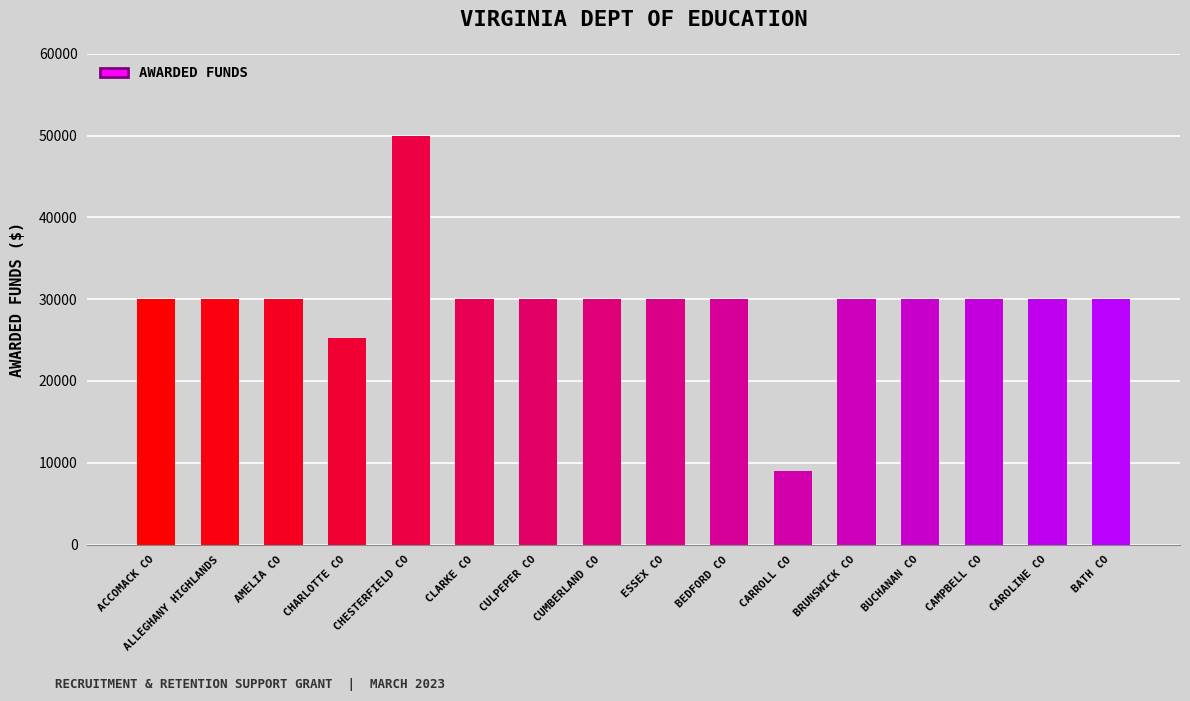

How many distinct data groups are displayed?

1